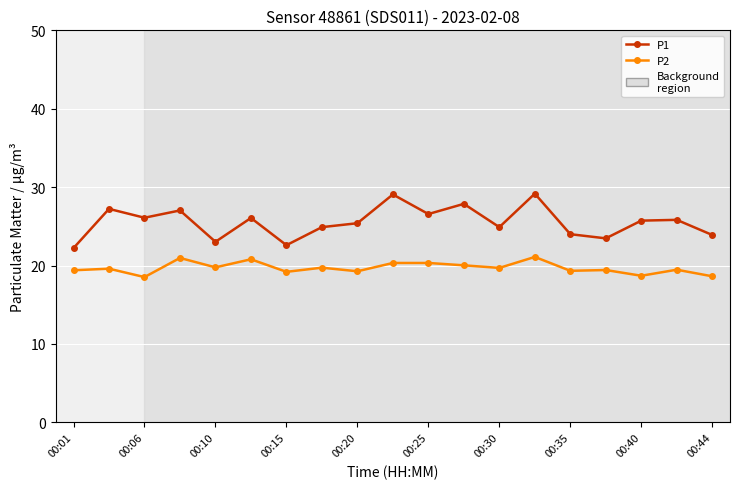

What is the value of the P1 point at the 17th from the left?

25.7